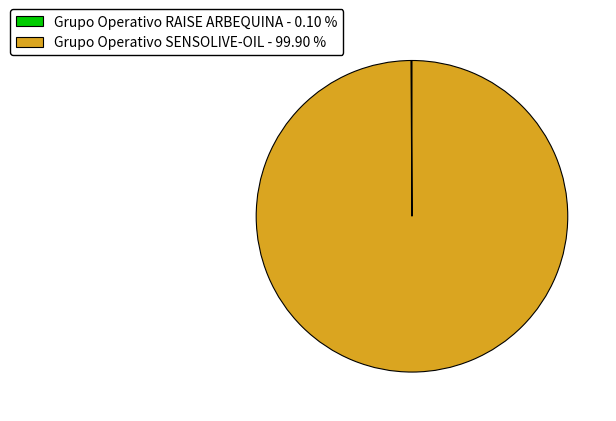

Which category accounts for the majority?

Grupo Operativo SENSOLIVE-OIL